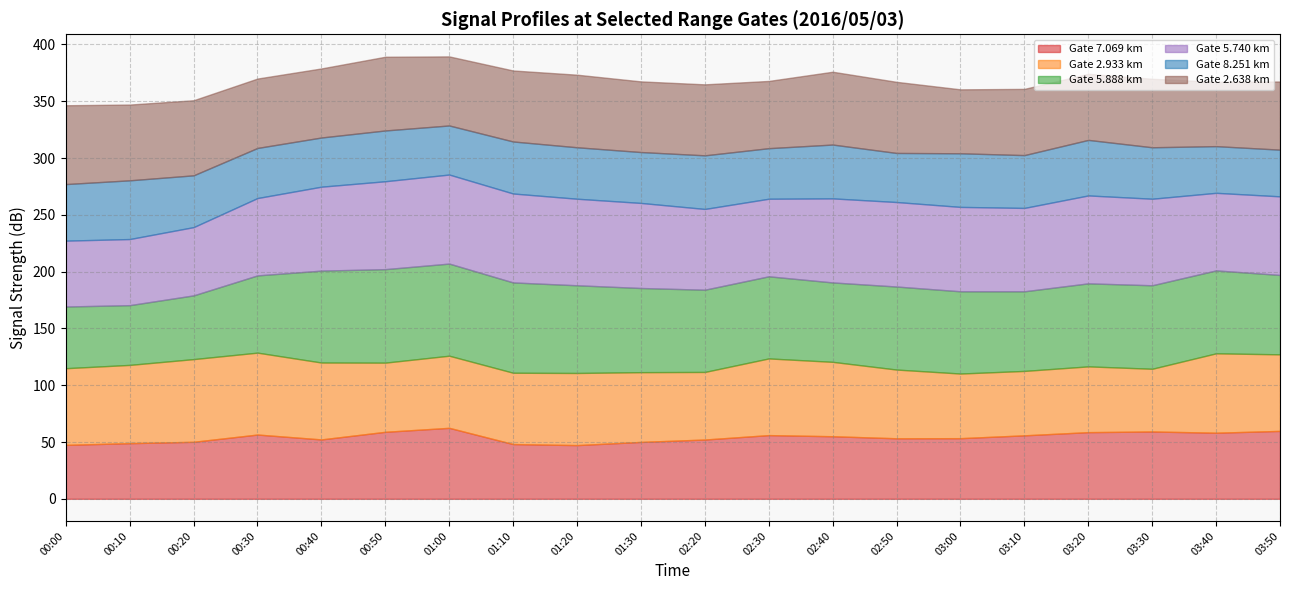

Where is the first local minimum for 8.251?

00:40